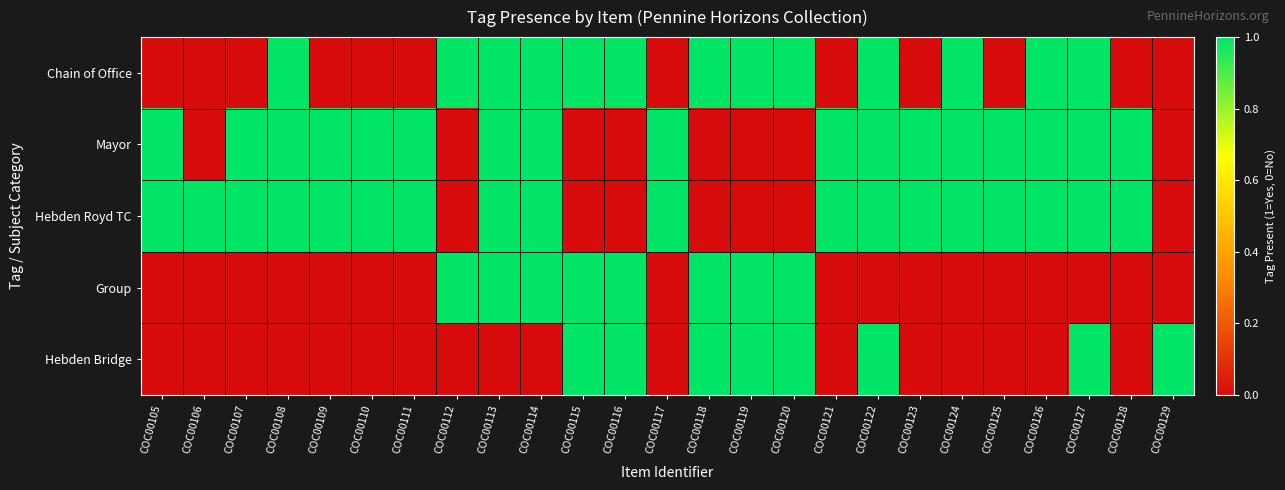

Which has a higher value, COC00120 or COC00109?

COC00120